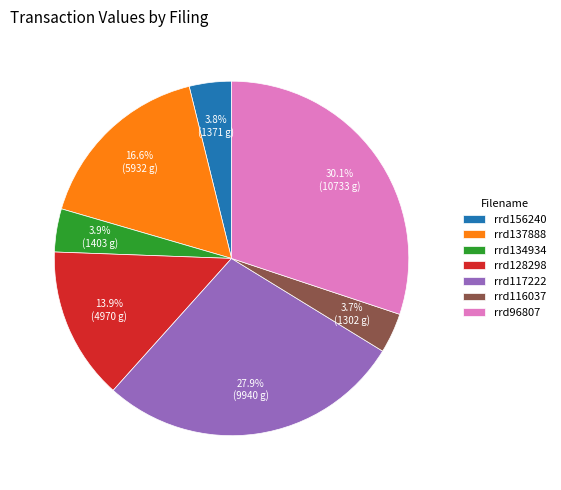

What percentage do rrd128298 and rrd117222 together represent?

41.8%